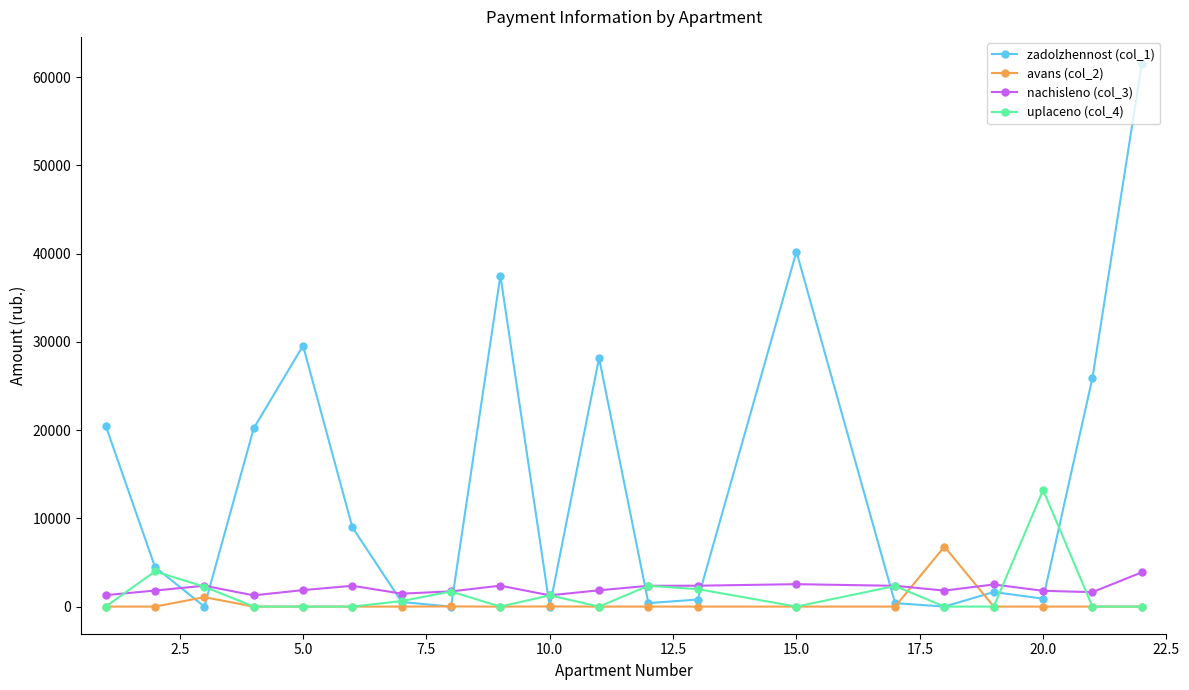

Which series has the largest total across all categories?

zadolzhennost (col_1)